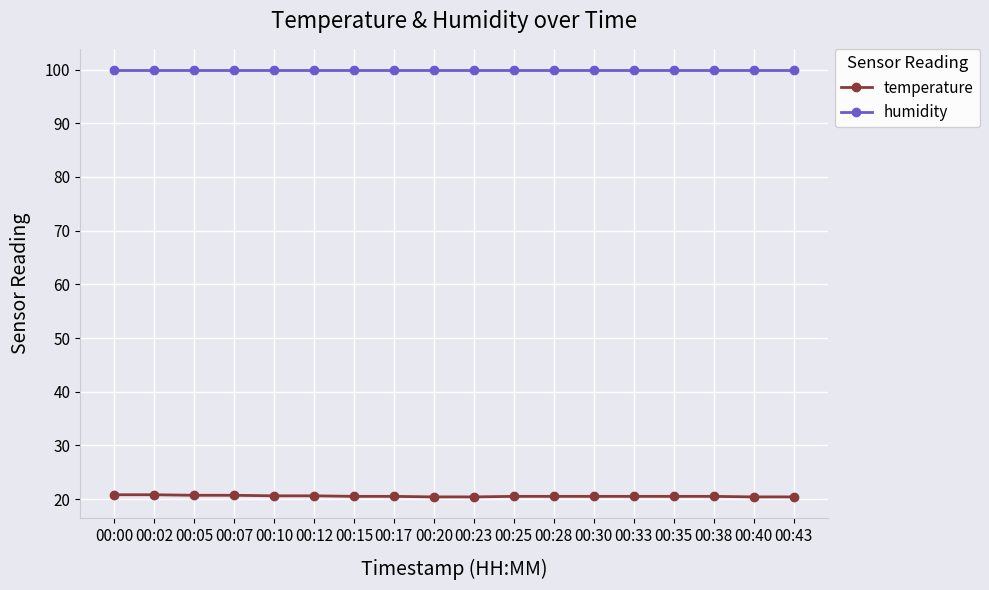

What is the sum of all humidity values?

1798.2